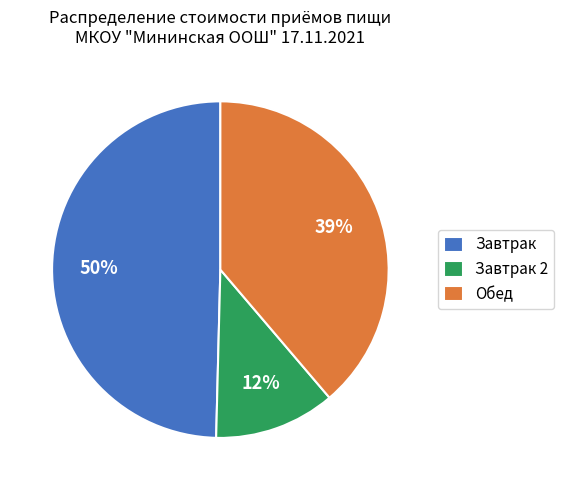

What is the ratio of the value at Завтрак to the value at Обед?

1.3